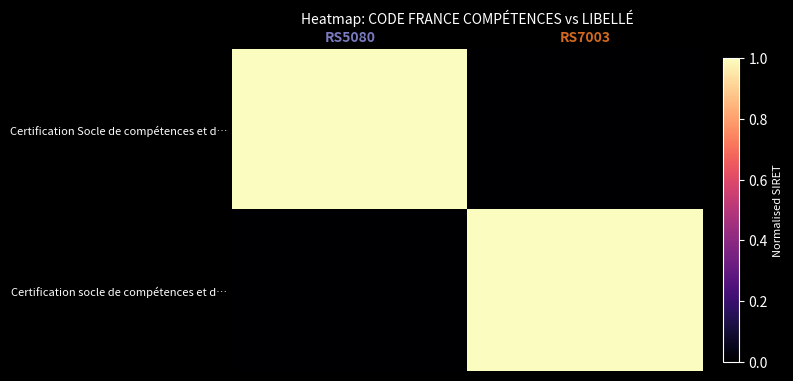

Which label corresponds to the smallest value in the chart?

RS7003